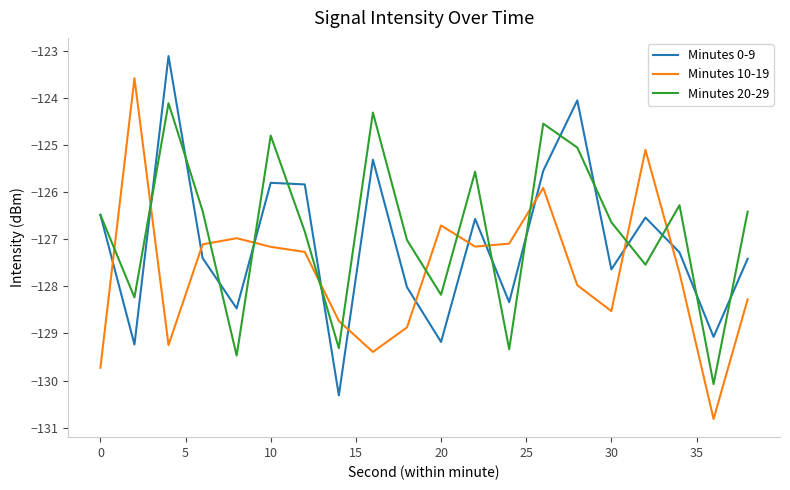

What is the greatest value displayed?

-123.1